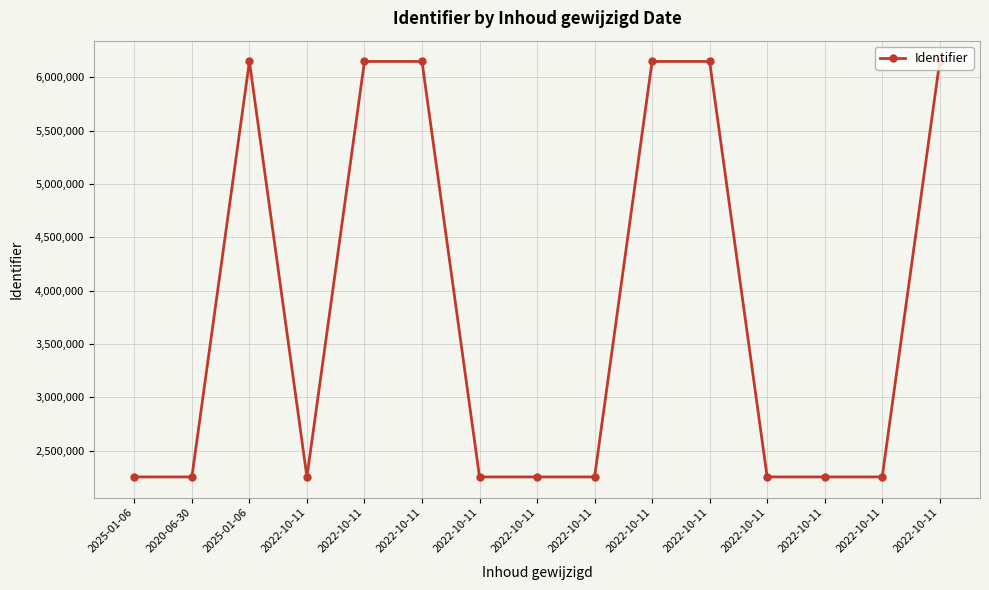

What is the change in value from 2020-06-30 to 2022-10-11?

+13